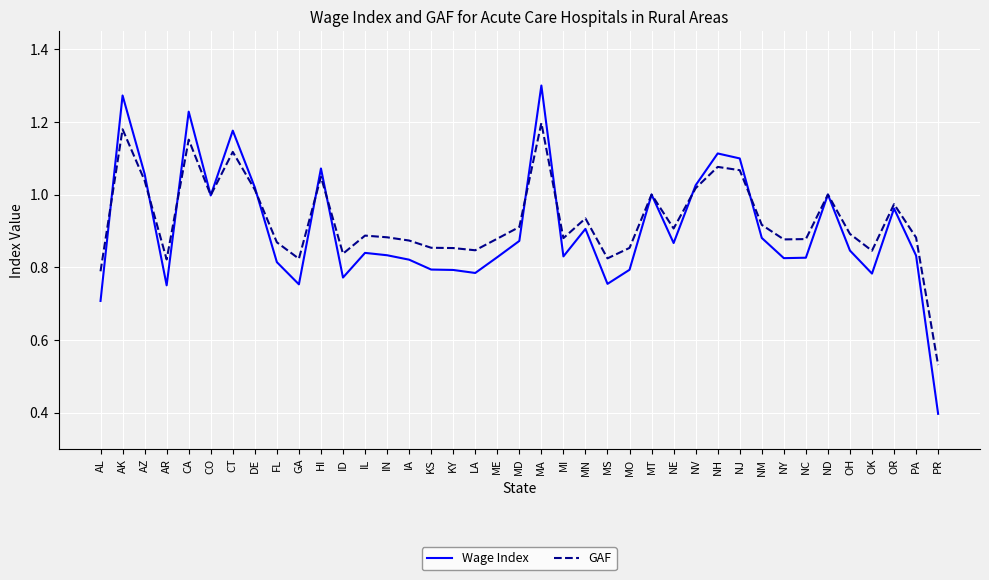

At which category does the chart reach its minimum across all series?

PR